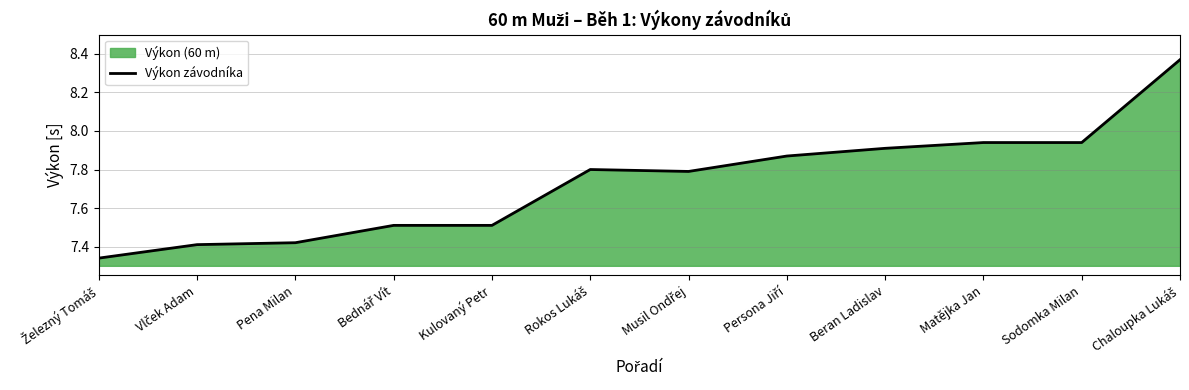

What is the value of the 4th point from the left?

7.5